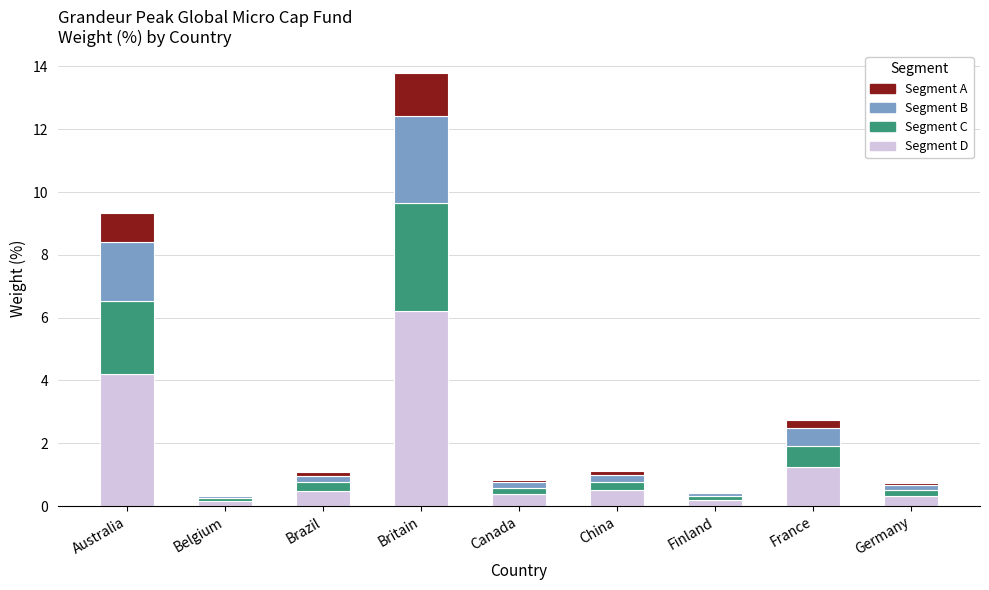

Are the bars grouped side by side (vs. stacked)?

No